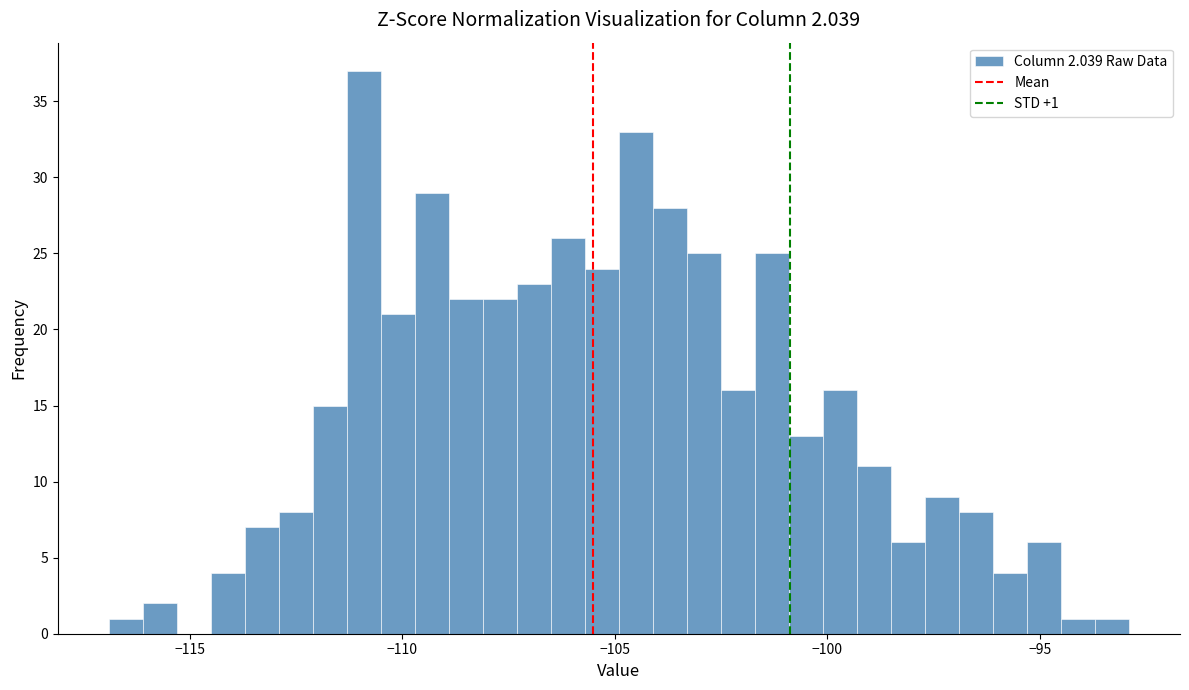

Around what value on the x-axis is the tallest bar? Give the approximate position of its centre, as read against the axis.

-111.0